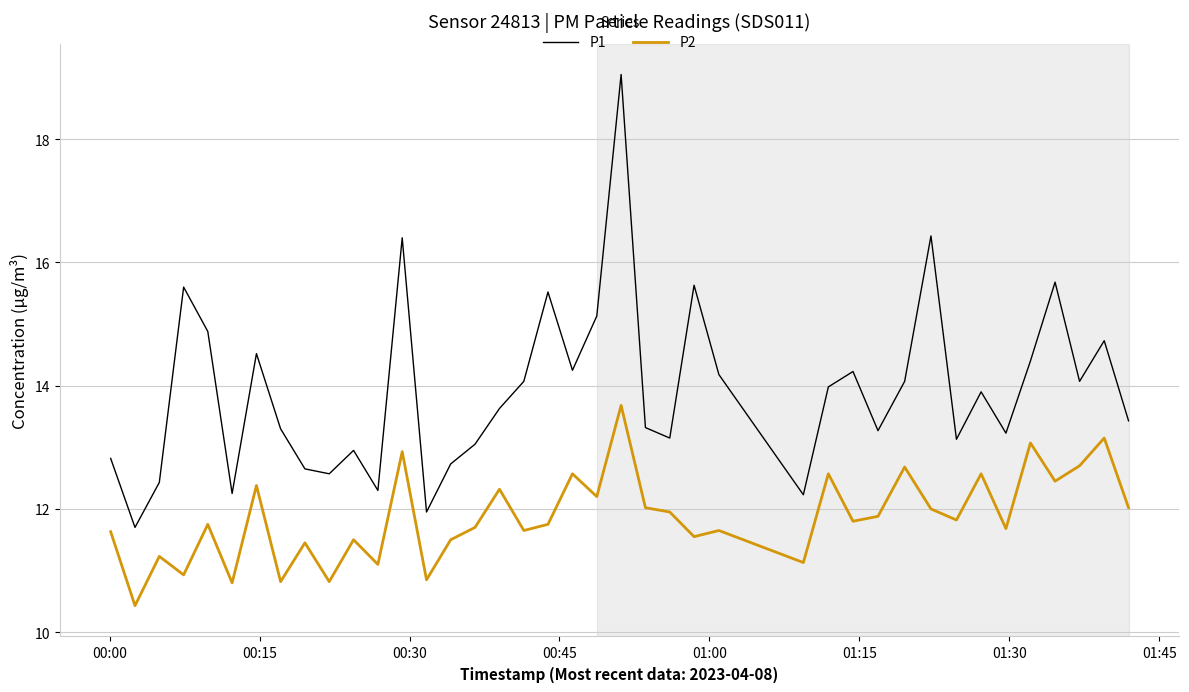

Which series has the largest range (max minus min)?

P1